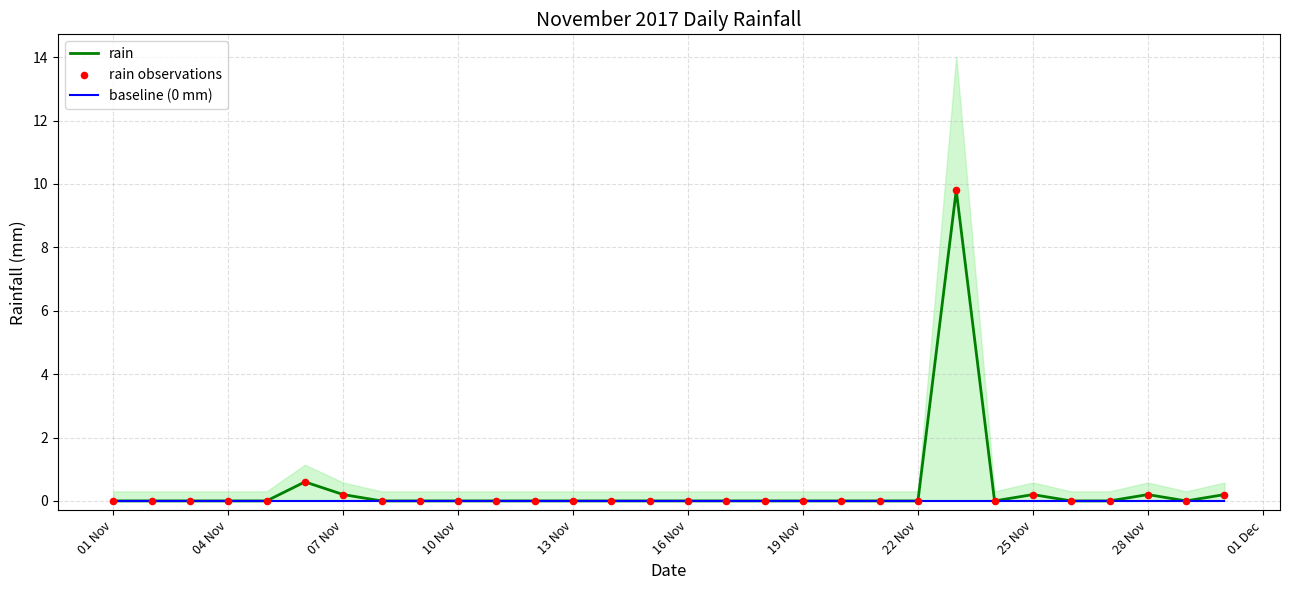

Which series has the widest spread of Y values?

rain